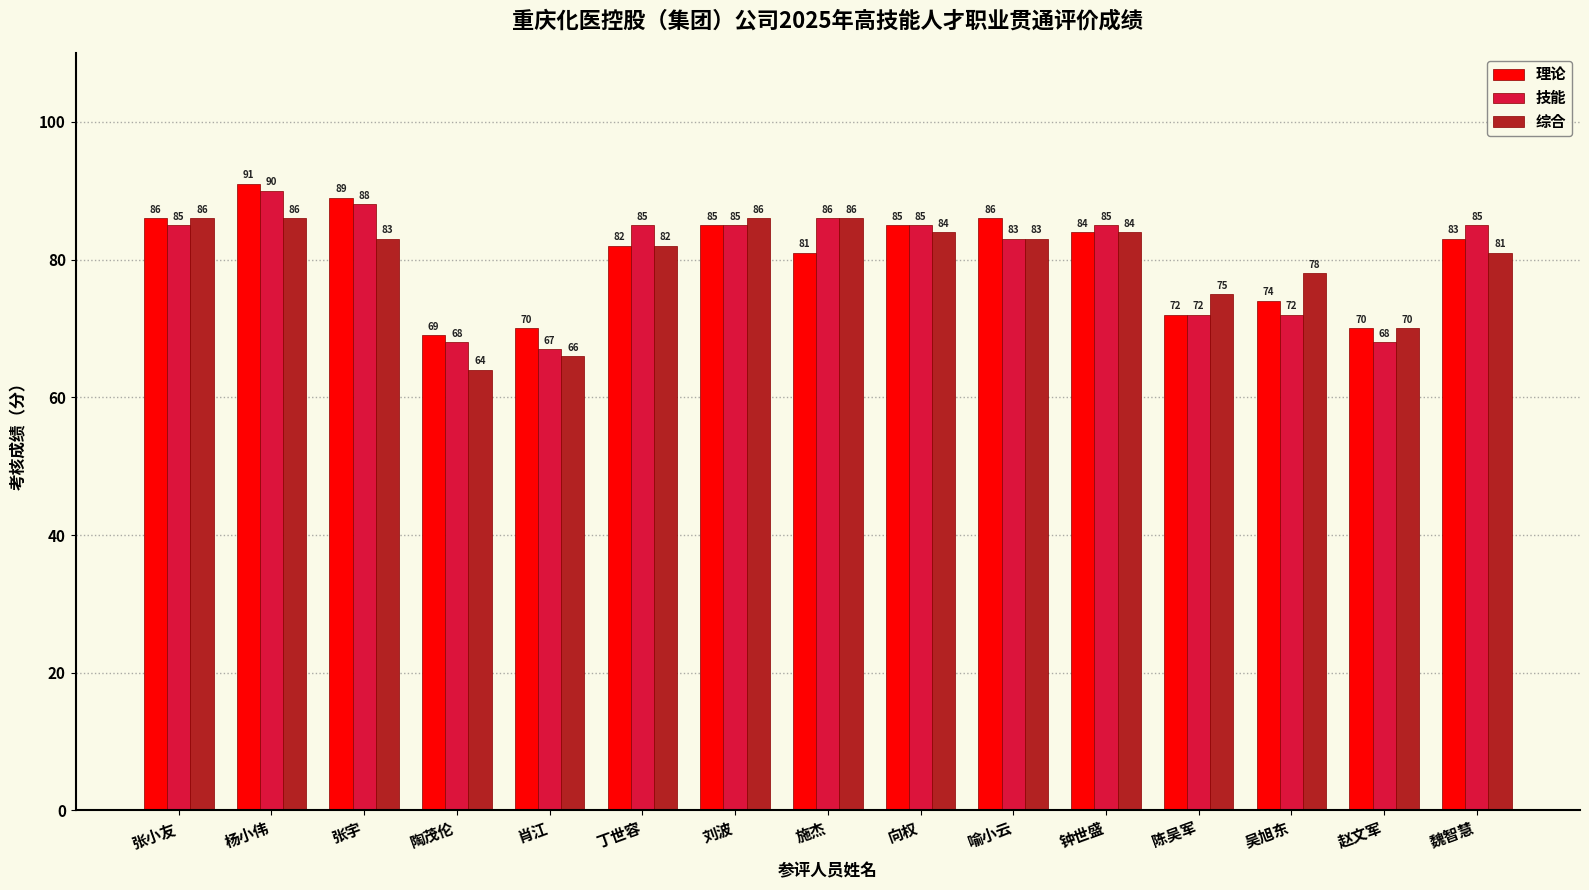

What is the spread (max minus min) of values at 赵文军?

2